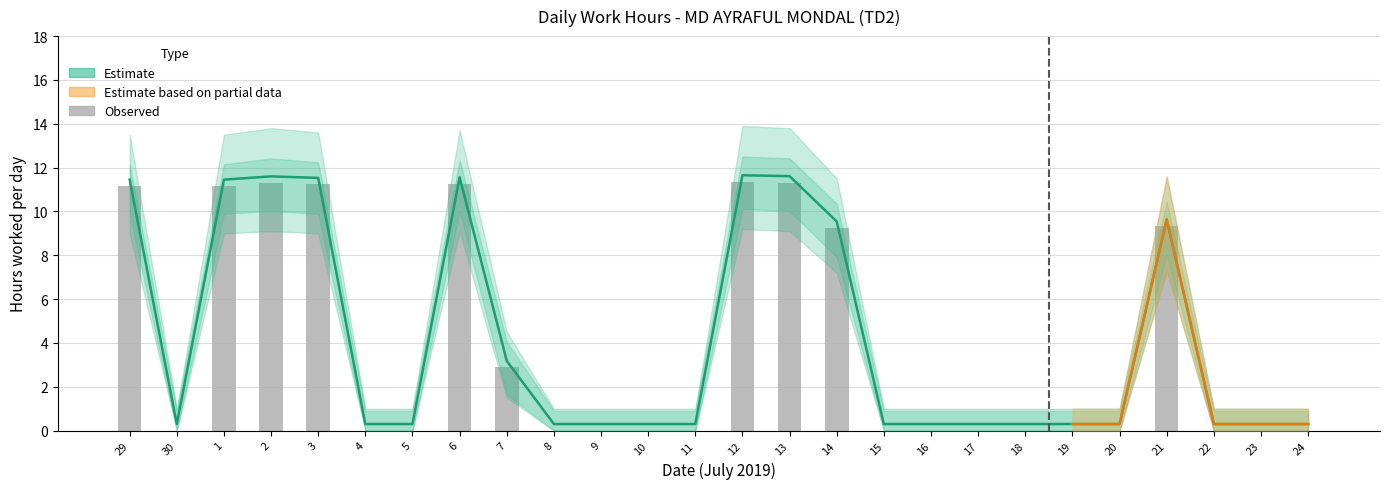

What is the greatest value displayed?

11.7